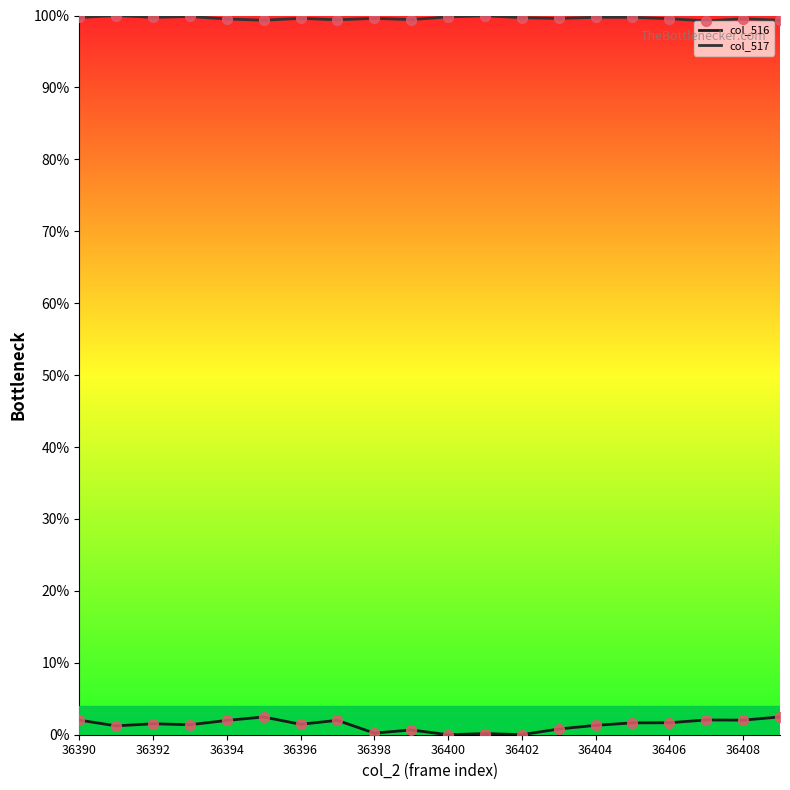

Which series has the largest total across all categories?

col_517